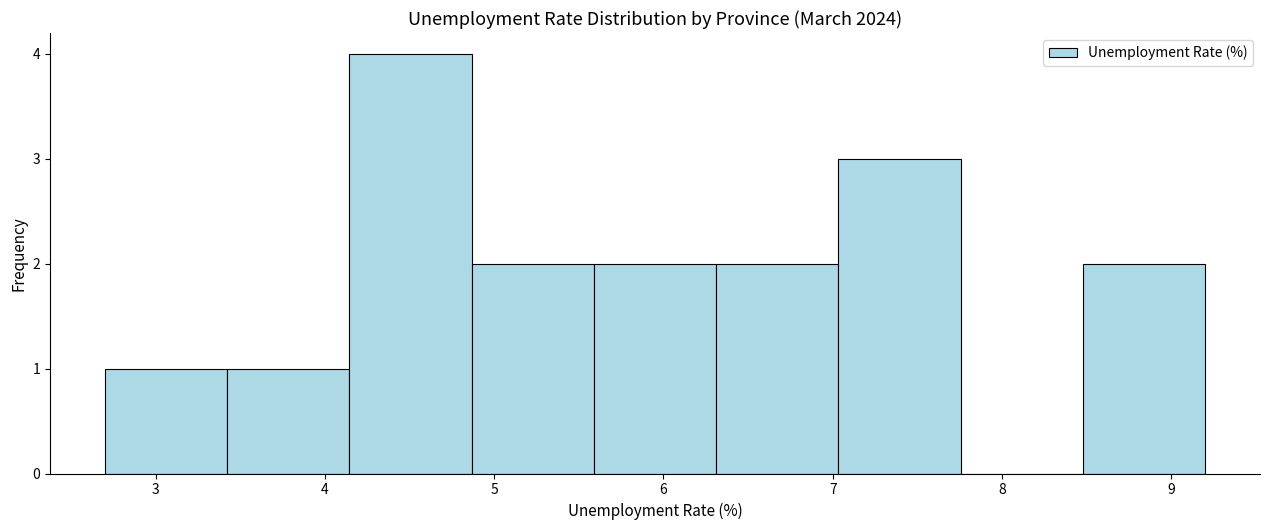

Which range on the x-axis has the tallest bar?

4.1 to 4.9